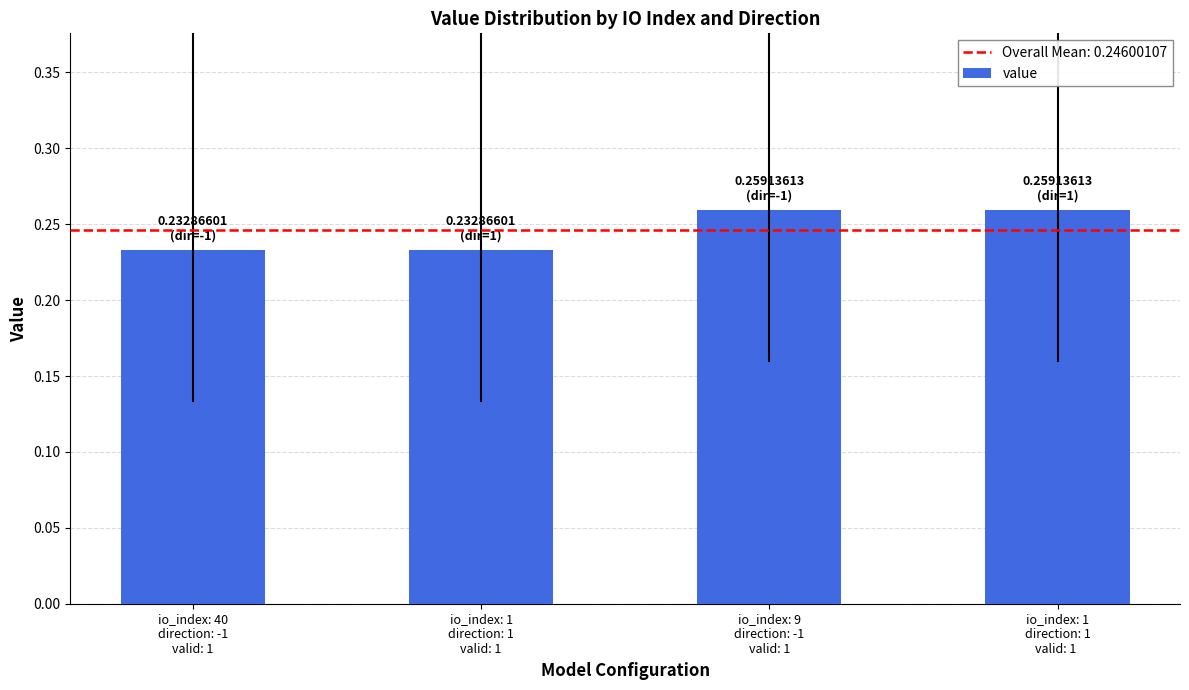

What position from the right is io_index: 1
direction: 1
valid: 1?

3